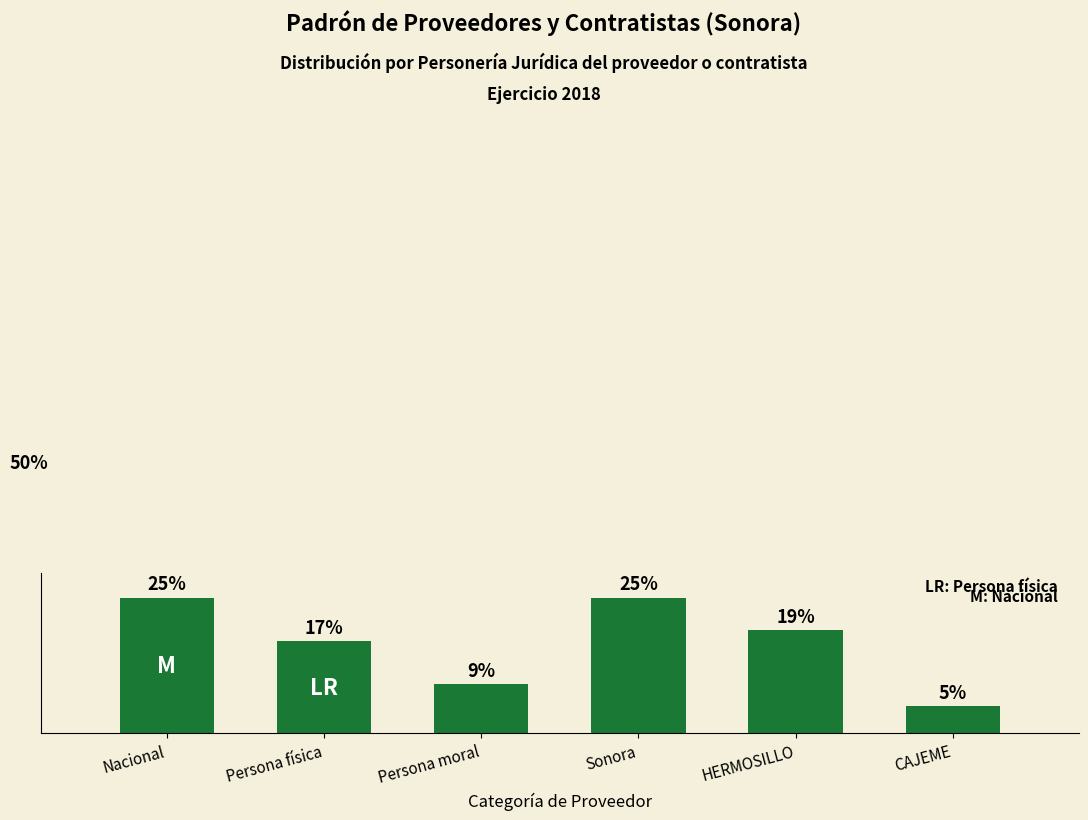

What is the label of the 4th bar from the right?

Persona moral